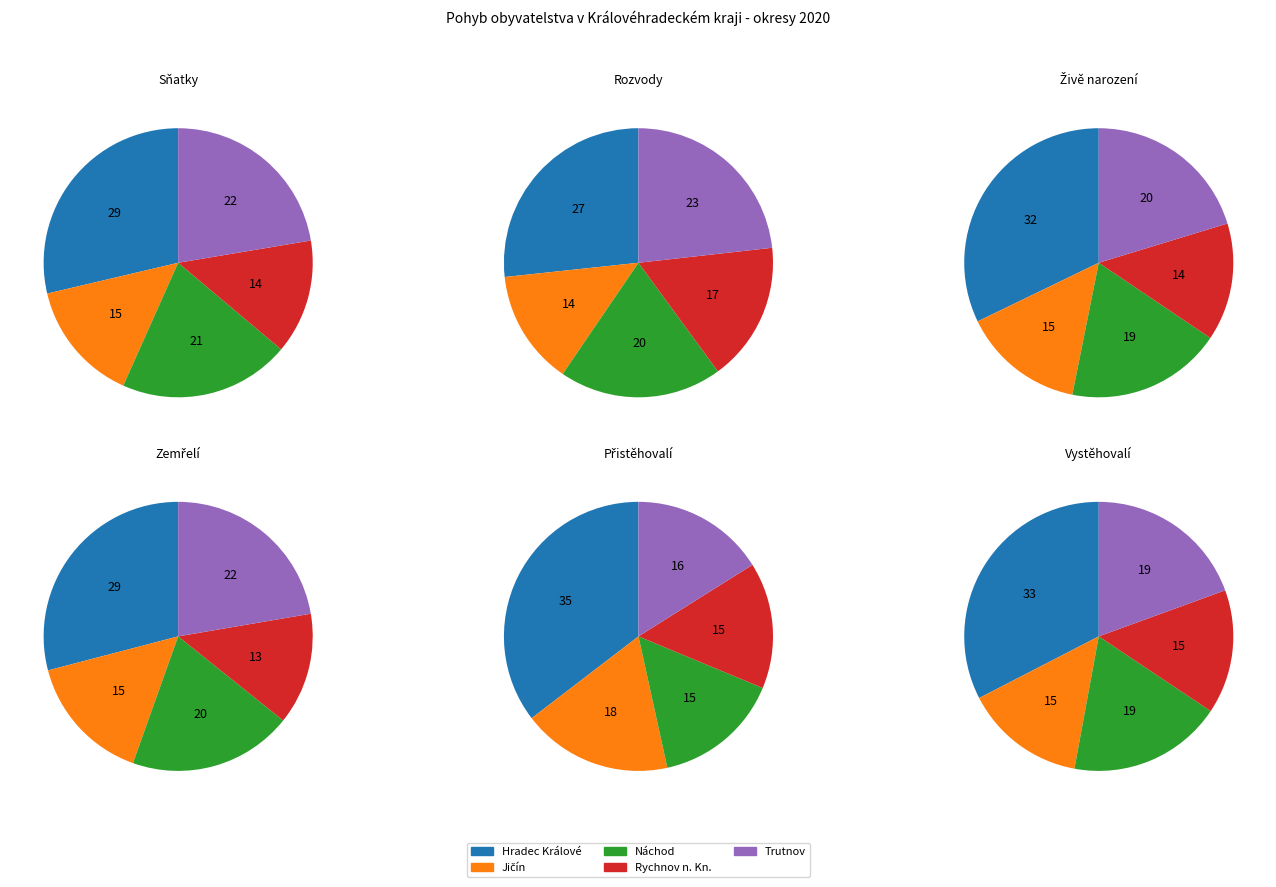

To the nearest percent, what is the difference between the Jičín and Náchod slice percentages?

4%